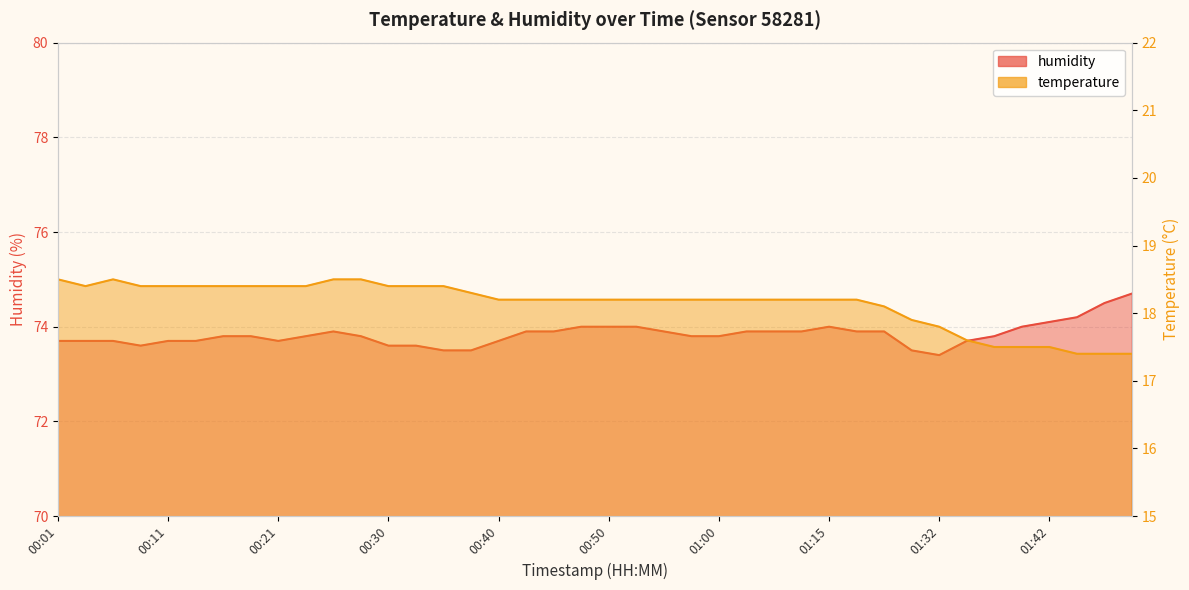

Between 00:35 and 00:43, which series saw the biggest shift?

humidity